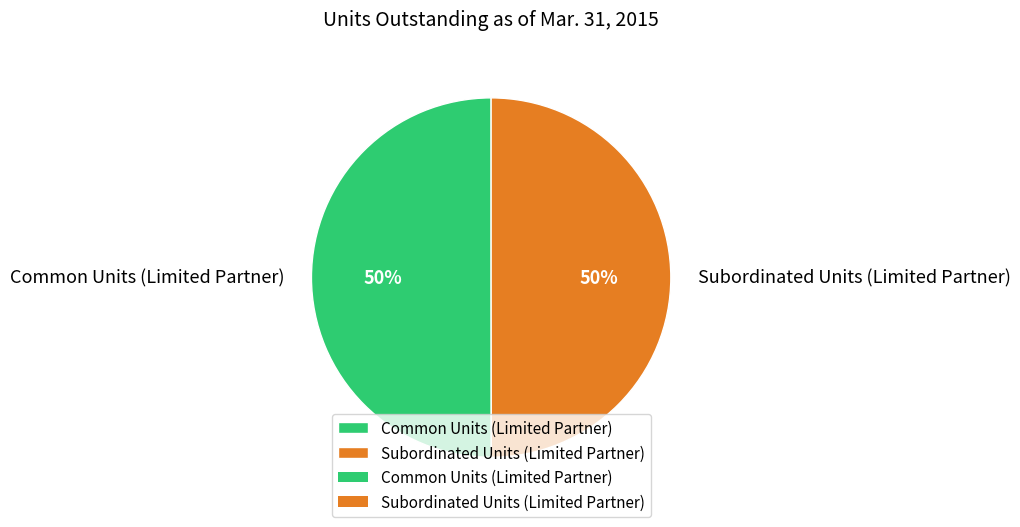

What is the ratio of the value at Subordinated Units (Limited Partner) to the value at Common Units (Limited Partner)?

1.0